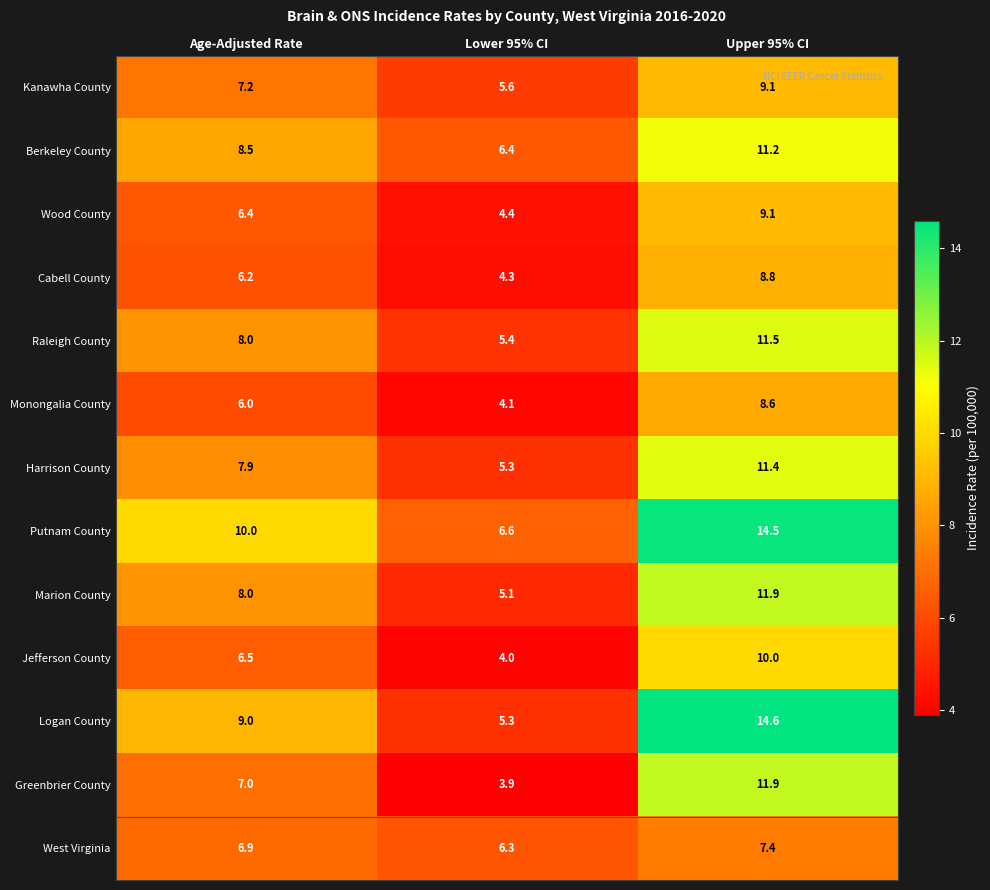

What is the total value across all series at Upper 95% CI?

140.0